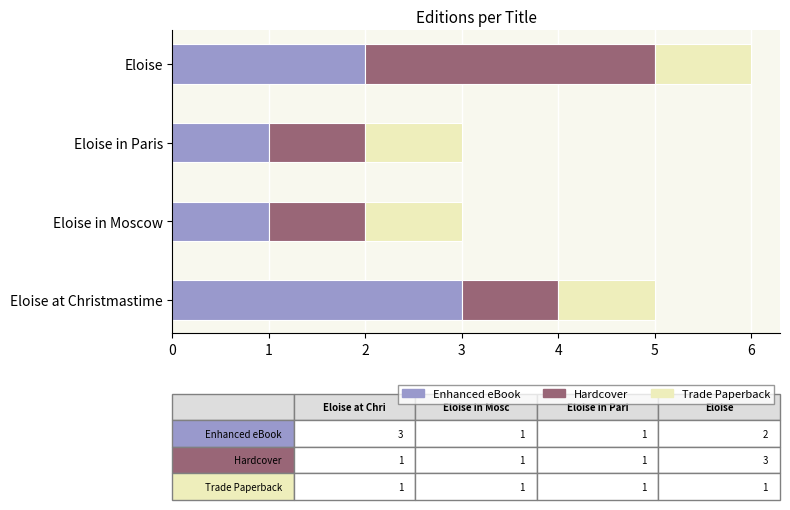

At which label does Enhanced eBook reach its peak?

Eloise at Christmastime